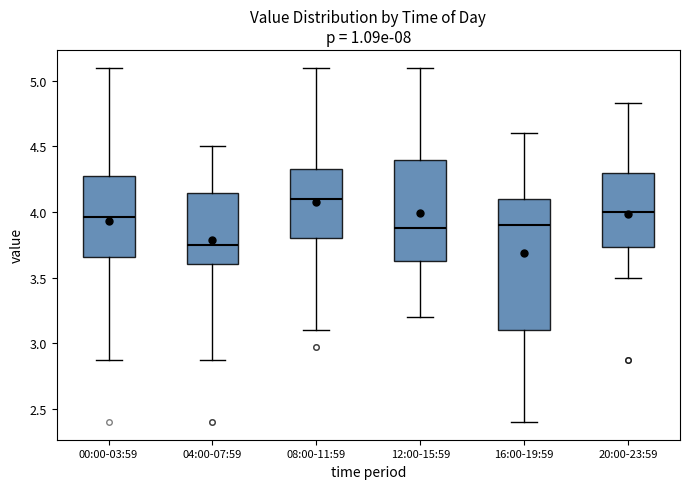

Which box is the tallest, from its lower edge to its upper edge?

16:00-19:59